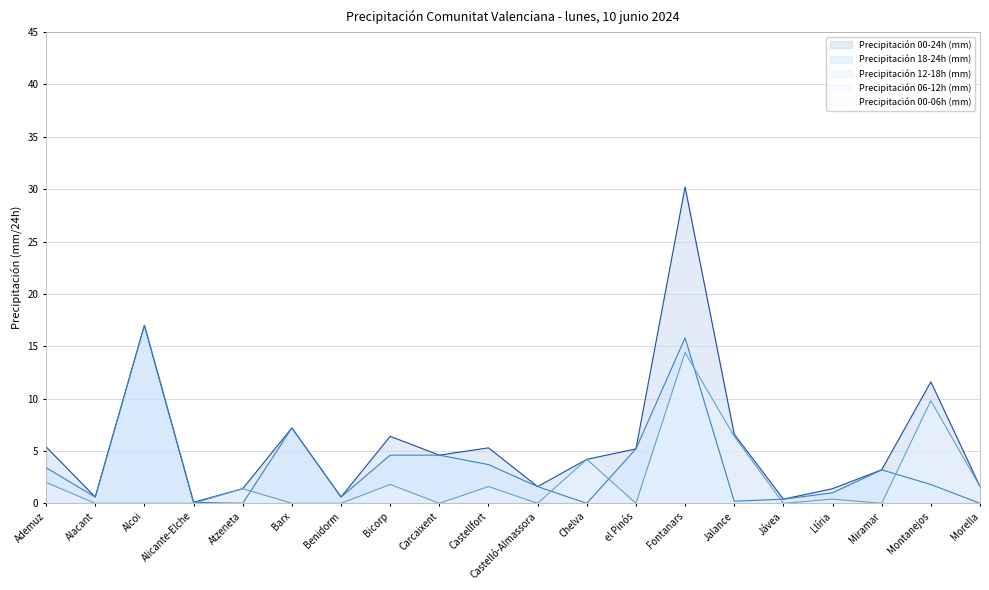

What is the total value across all series at Jávea?

0.8